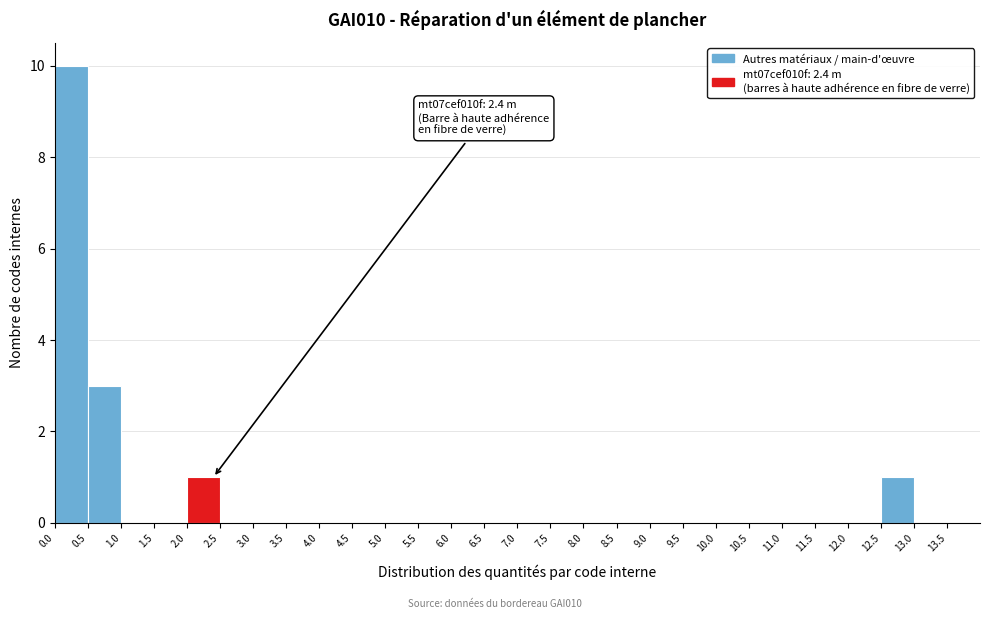

Over which range of the x-axis is the bar tallest?

0.0 to 0.5